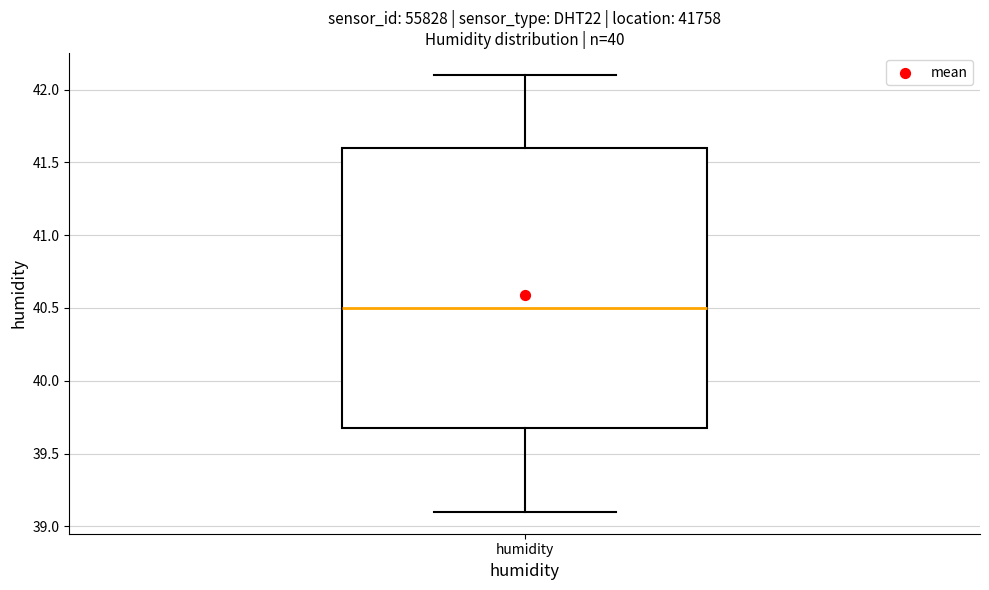

Transcribe this box plot: give where the median line is, the range the box spans, and where the two whiskers end, as read against the y-axis. The values are not printed on the chart, so give them approximately, as read against the axis.

median 40.5, box 39.7 to 41.6, whiskers 39.1 to 42.1